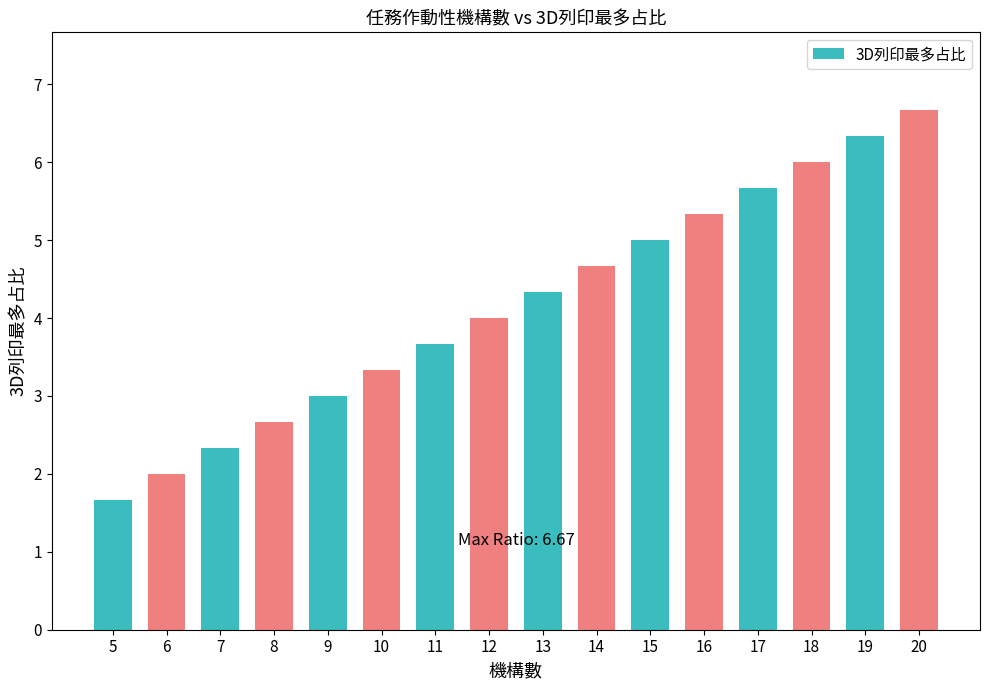

How many bars are there in total?

16